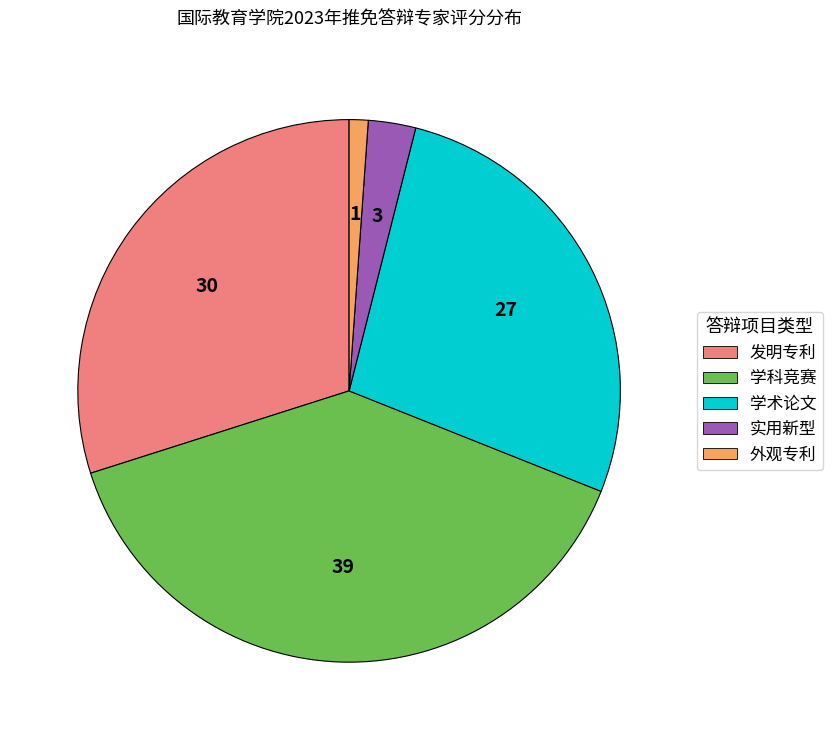

Does 实用新型 account for over 50% of the chart?

No